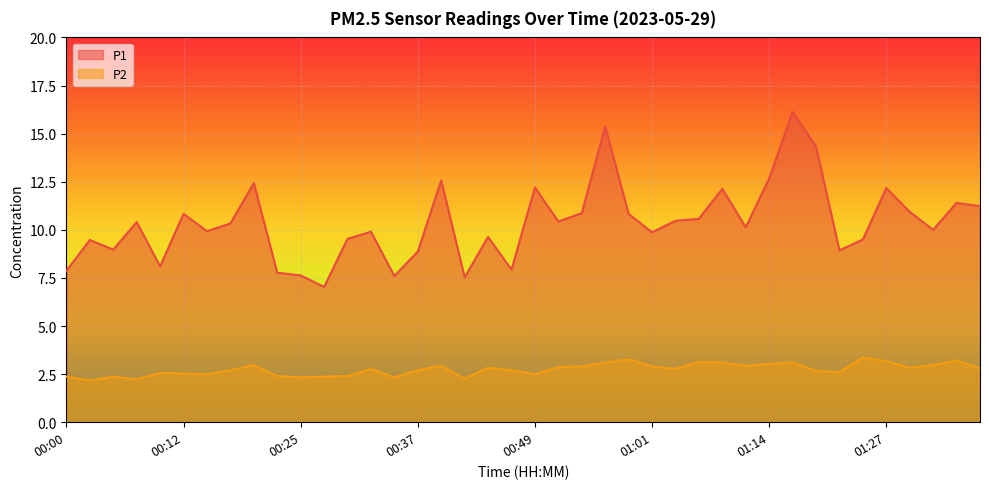

At which category does the chart reach its minimum across all series?

00:02